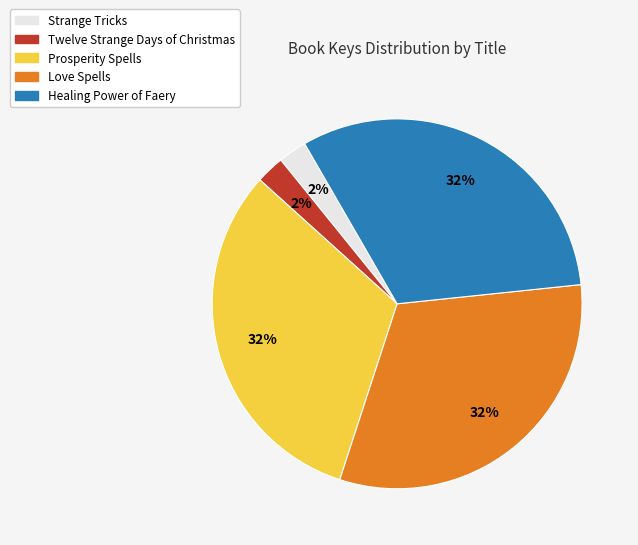

Which has a higher value, Strange Tricks or Love Spells?

Love Spells